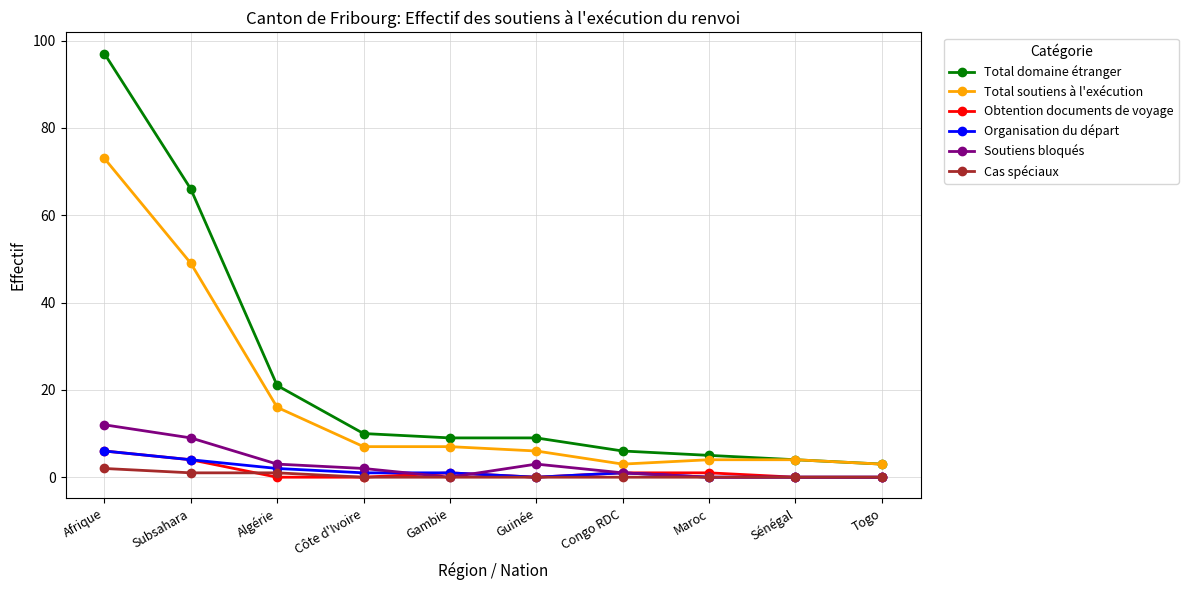

The value of Cas spéciaux at Maroc is 0. True or false?

True